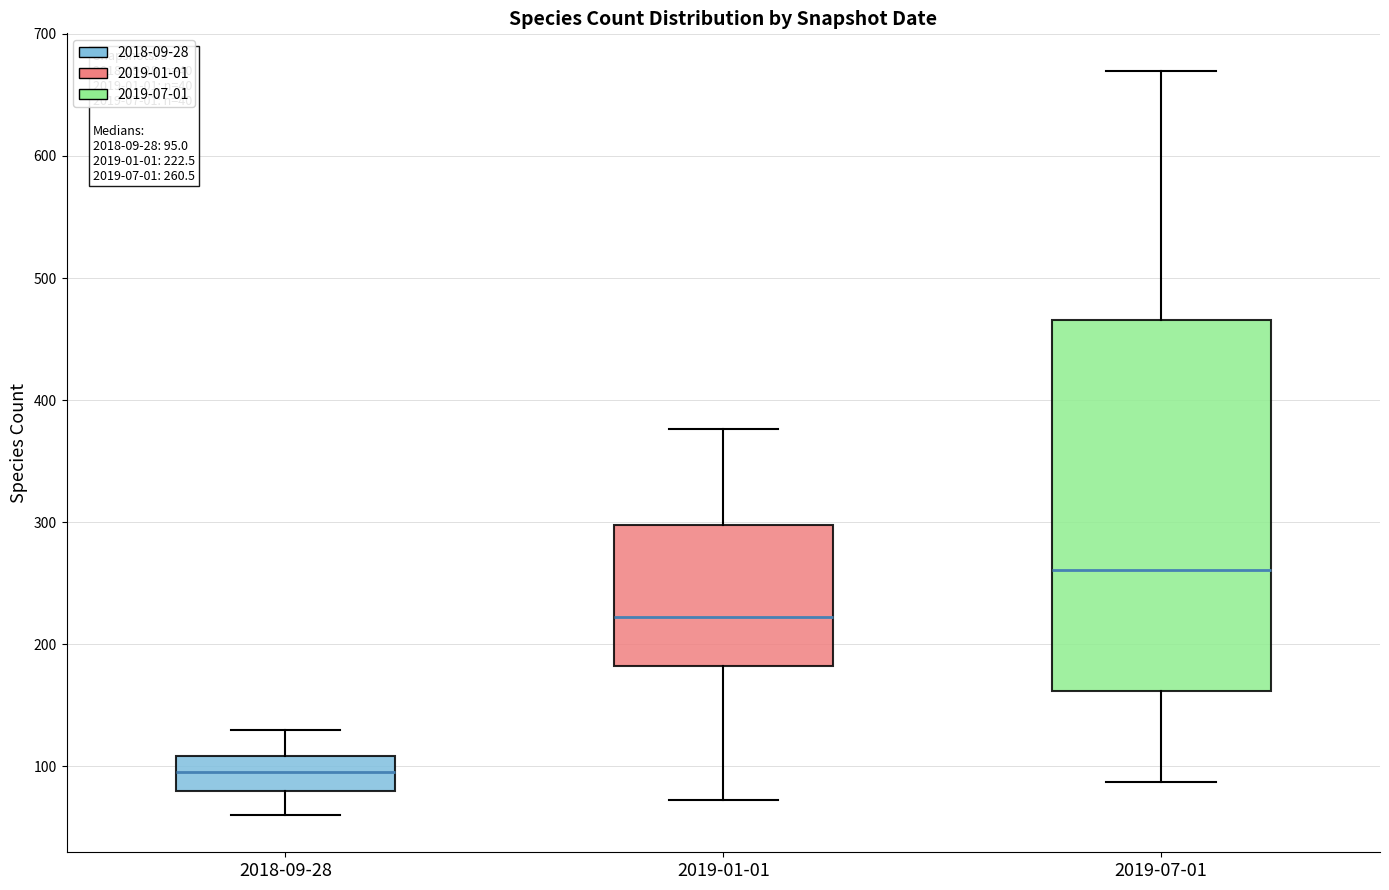

Which box's median line is the lowest?

2018-09-28